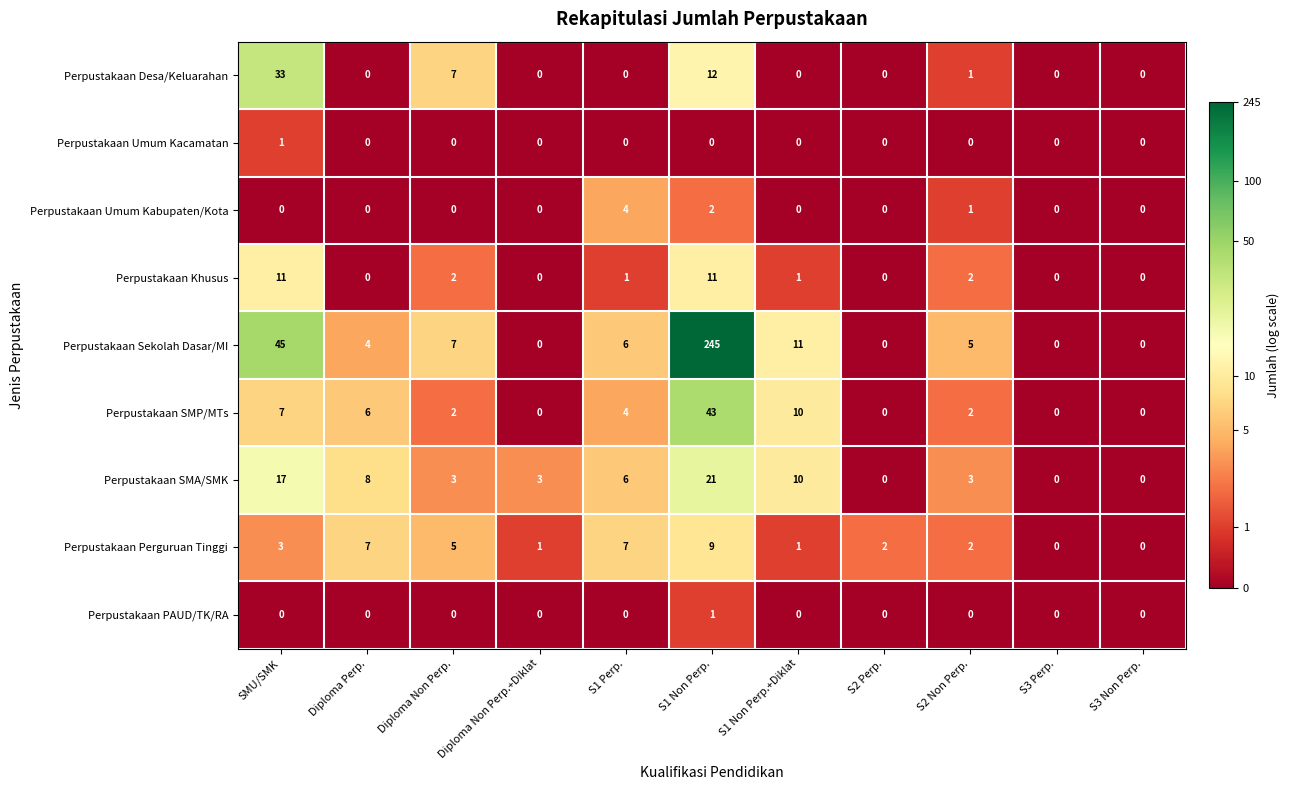

The value of Perpustakaan Sekolah Dasar/MI at Diploma Non Perp.+Diklat is -135. True or false?

False